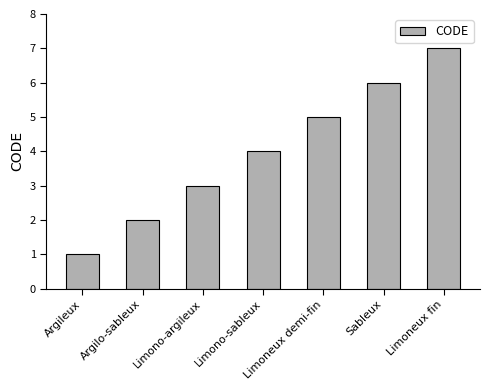

Rank the categories by value from highest to lowest.

Limoneux fin, Sableux, Limoneux demi-fin, Limono-sableux, Limono-argileux, Argilo-sableux, Argileux